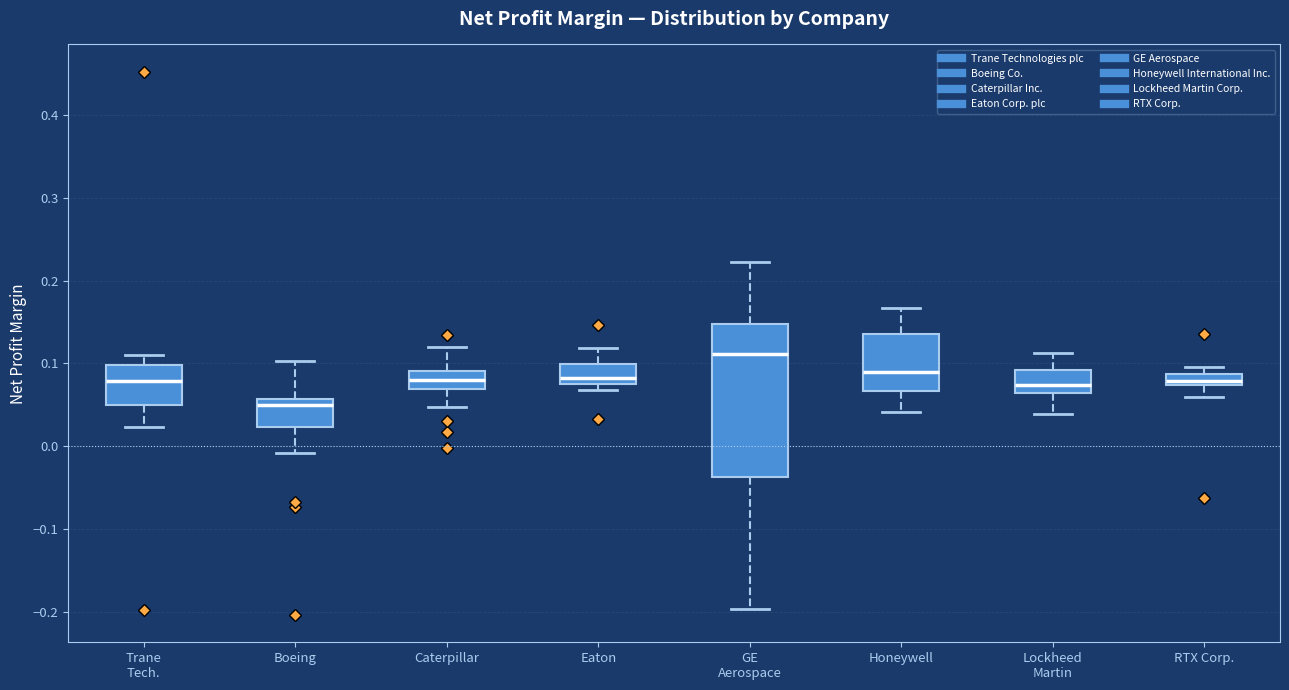

Where is the lower edge of the box for Eaton on the y-axis? The values are not printed on the chart, so give them approximately, as read against the axis.

0.08